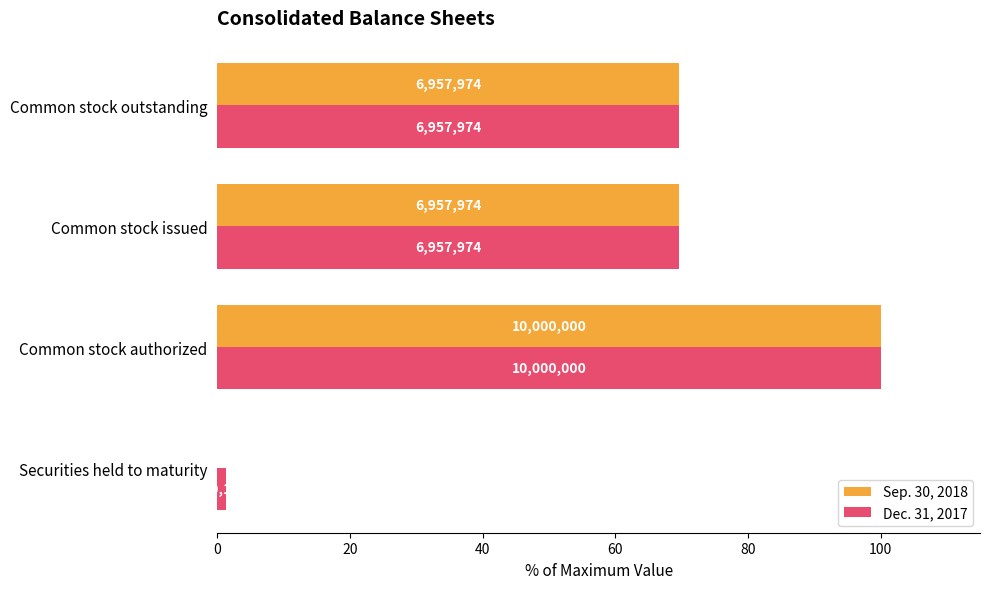

Reading left to right, what are all the values shown in this chart?

Sep. 30, 2018: 0.0	100.0	69.6	69.6
Dec. 31, 2017: 1.3	100.0	69.6	69.6